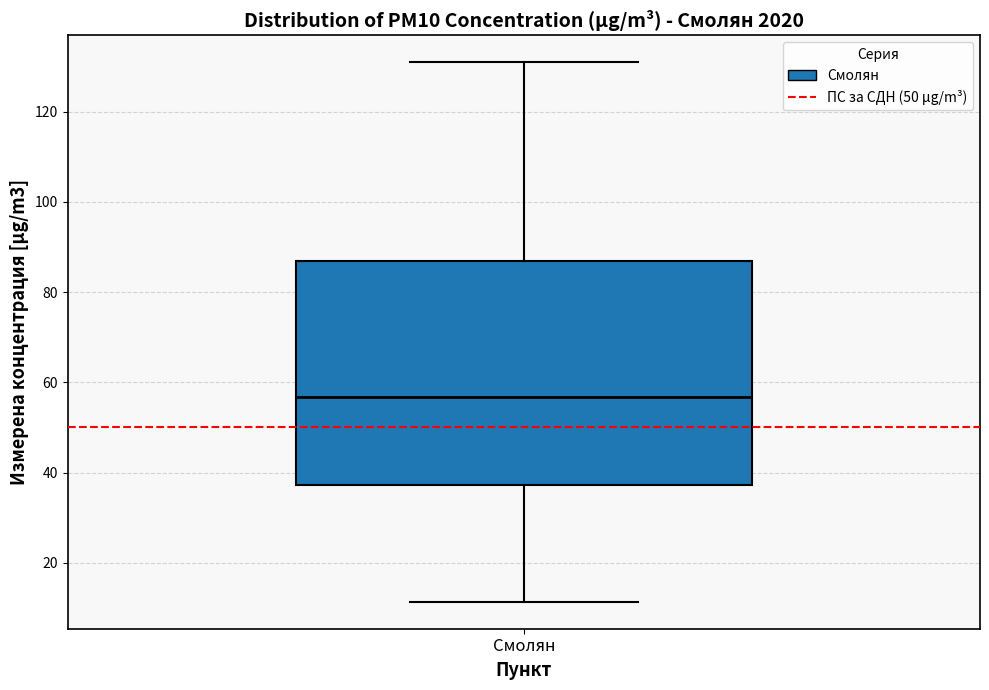

Where does the median line of the box for Смолян sit on the y-axis? The values are not printed on the chart, so give them approximately, as read against the axis.

56